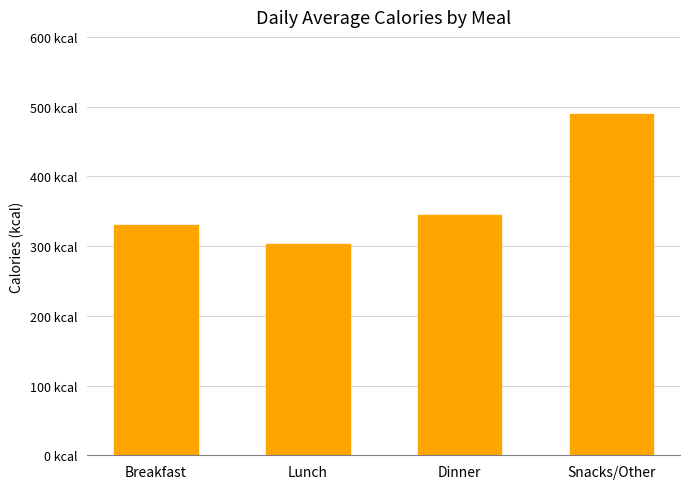

Where is the data nearest to the value 396?

Dinner